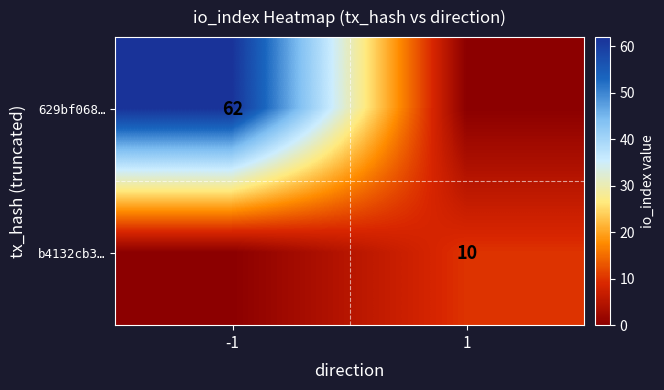

True or false: 629bf068… has a value of 62 at -1.

True